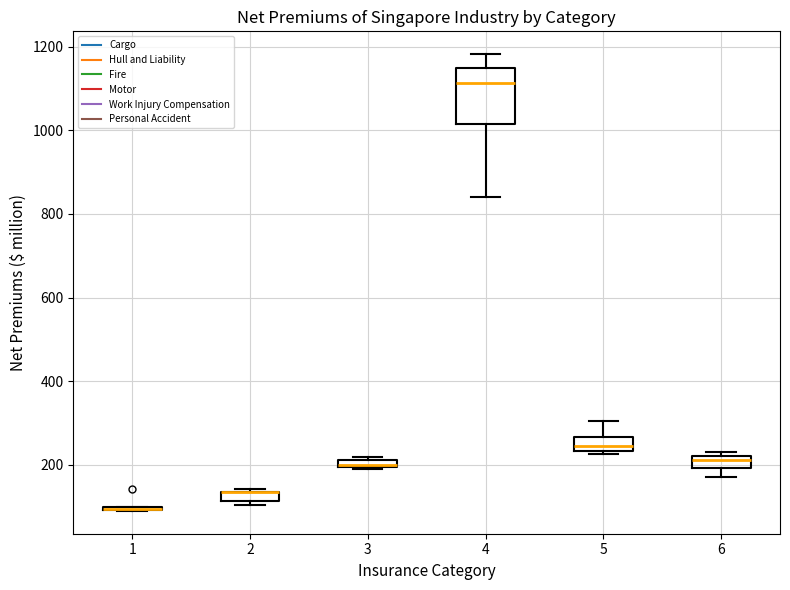

Where is the upper edge of the box at x = 3 on the y-axis? The values are not printed on the chart, so give them approximately, as read against the axis.

220